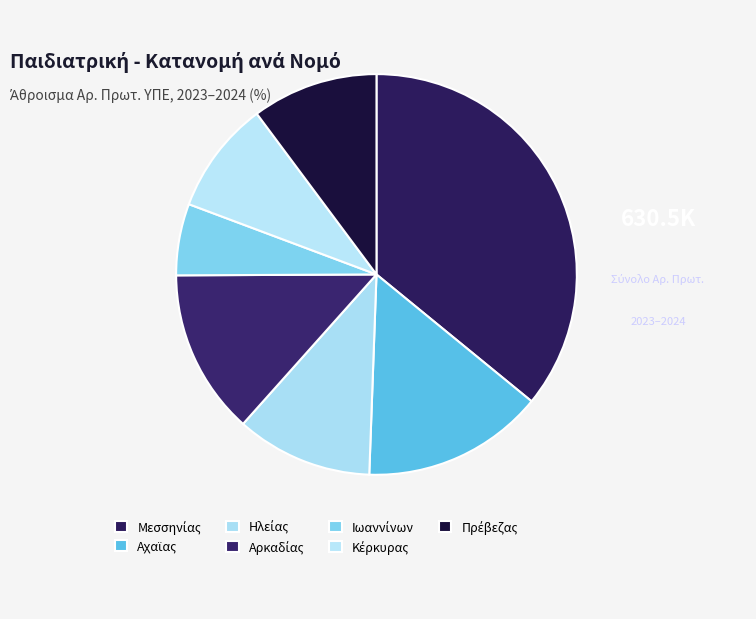

How many slices are in this pie chart?

7